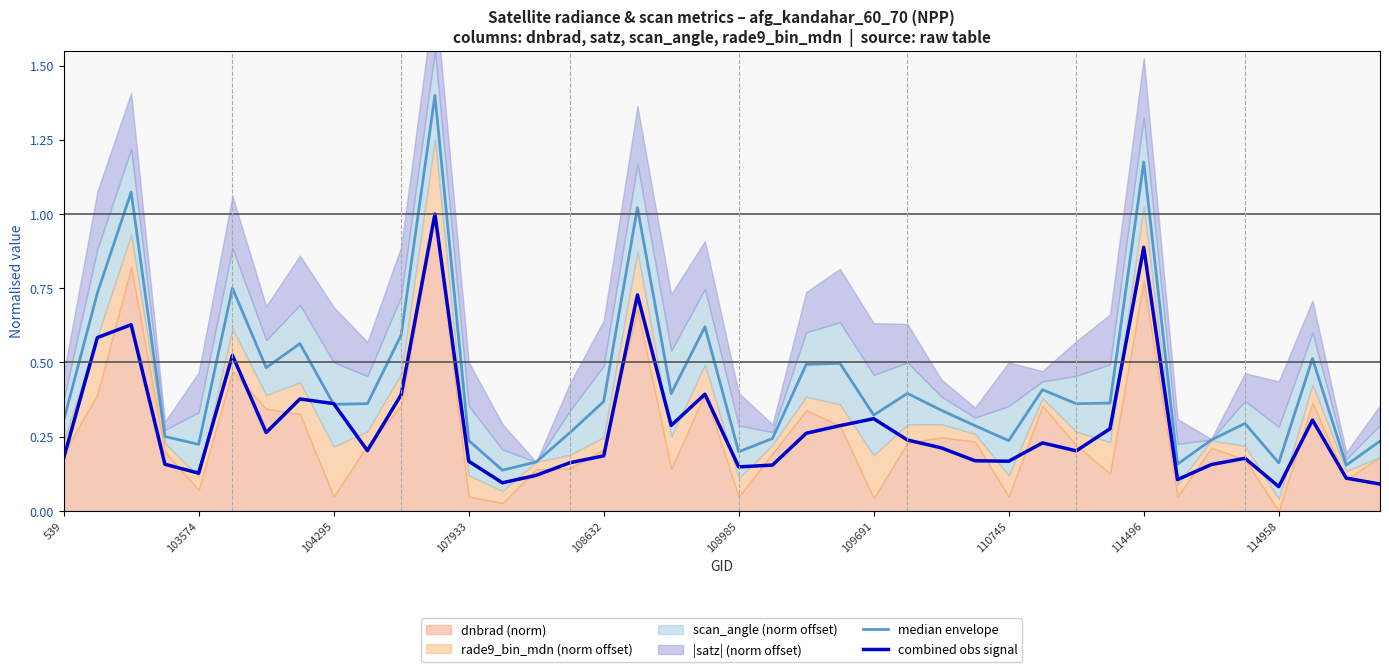

At how many categories does at least one series exceed 0?

40